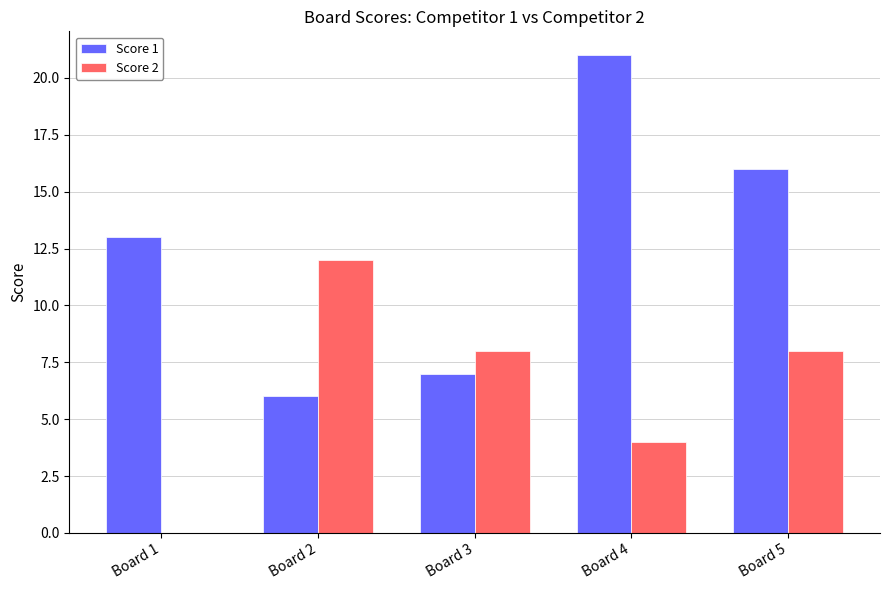

True or false: Score 1 has a value of 13 at Board 1.

True